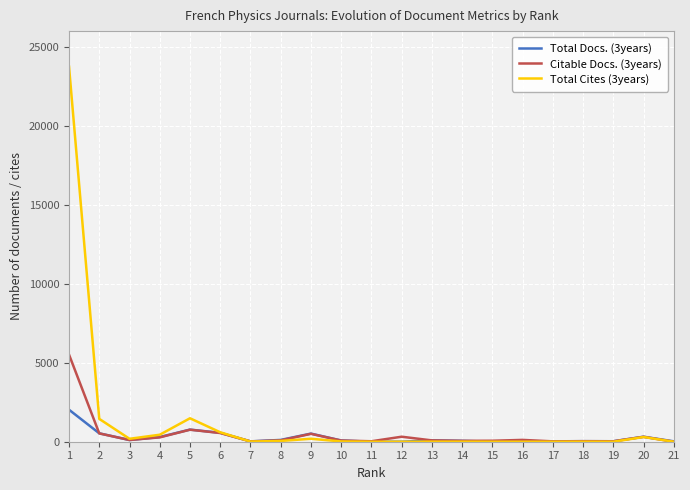

List the series in order of their peak value, lowest first.

Total Docs. (3years), Citable Docs. (3years), Total Cites (3years)